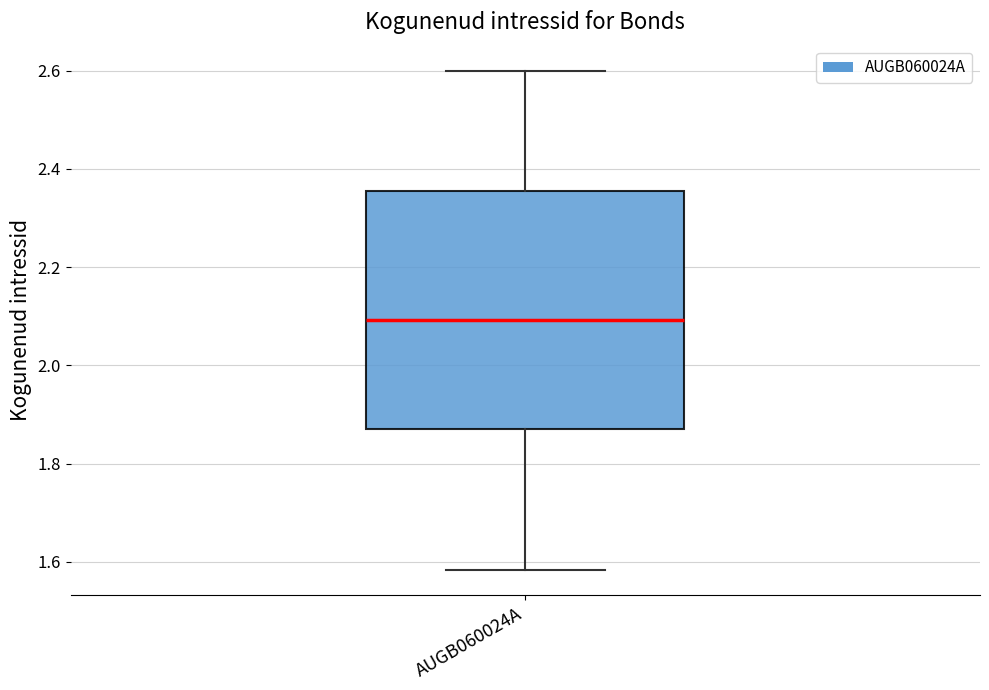

Transcribe this box plot: give where the median line is, the range the box spans, and where the two whiskers end, as read against the y-axis. The values are not printed on the chart, so give them approximately, as read against the axis.

median 2.10, box 1.88 to 2.36, whiskers 1.58 to 2.60